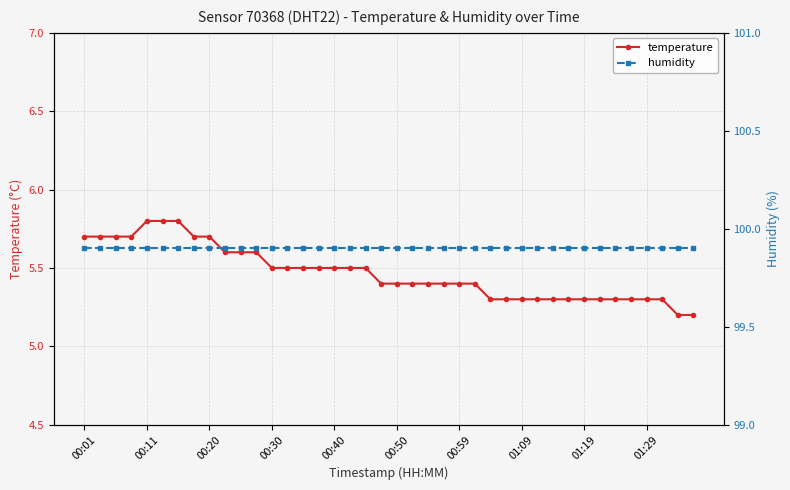

Rank the series by their maximum value, from highest to lowest.

humidity, temperature